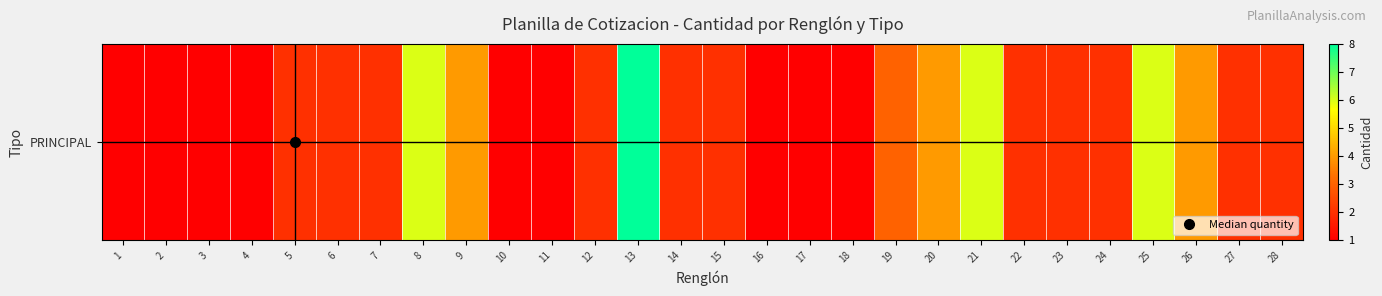

What is the difference between the values at 18 and 7?

1